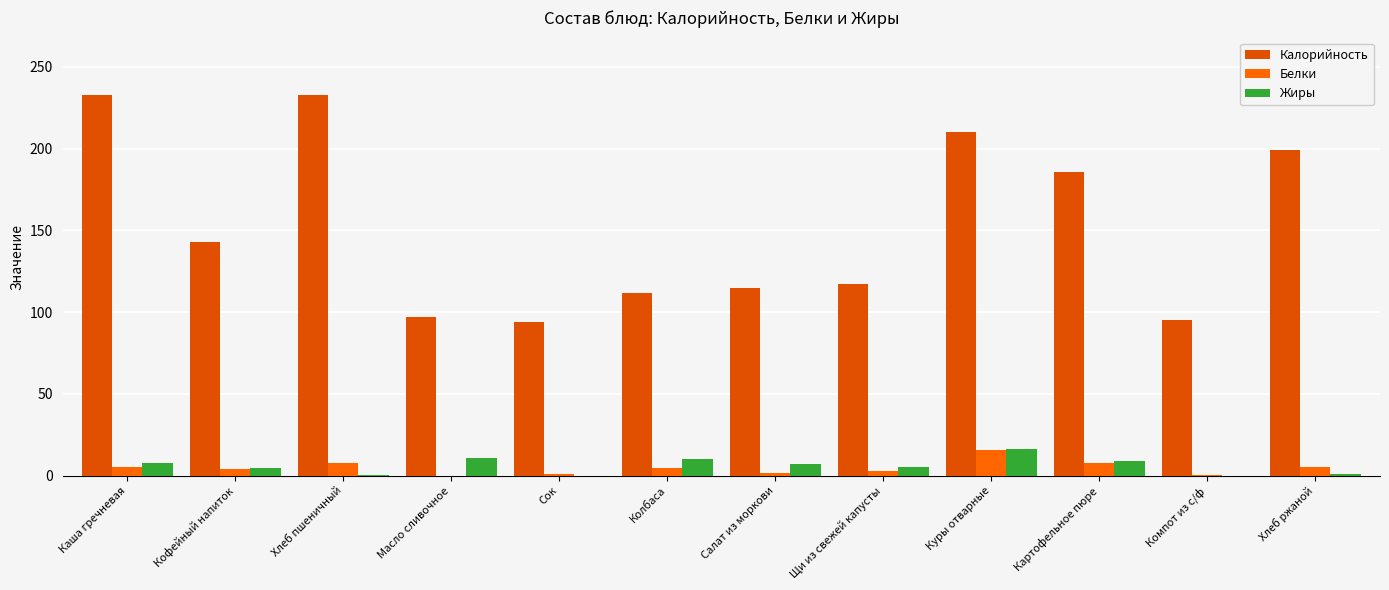

Does the chart contain stacked bars?

No